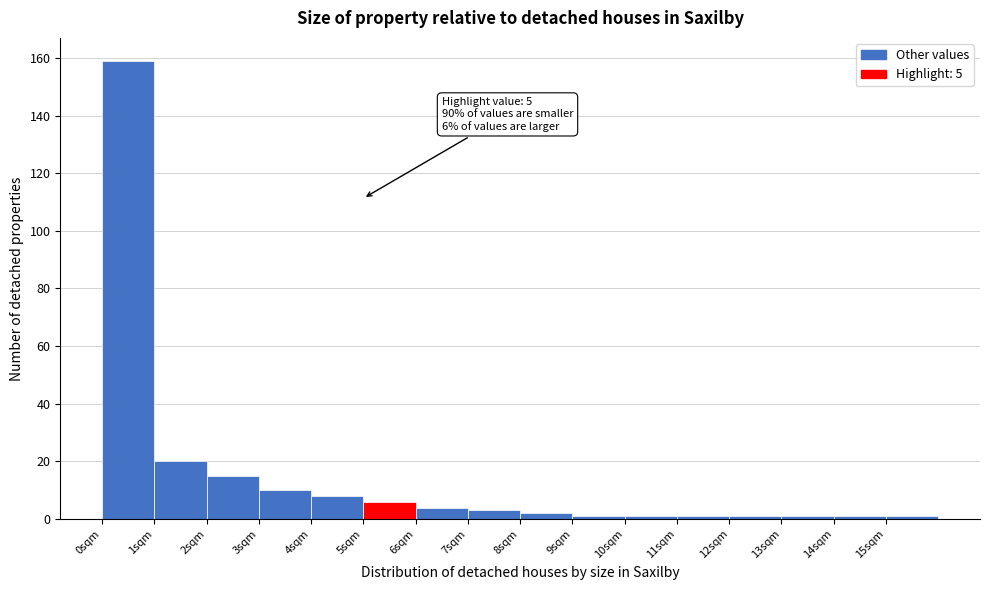

Which range on the x-axis has the tallest bar?

0 to 1